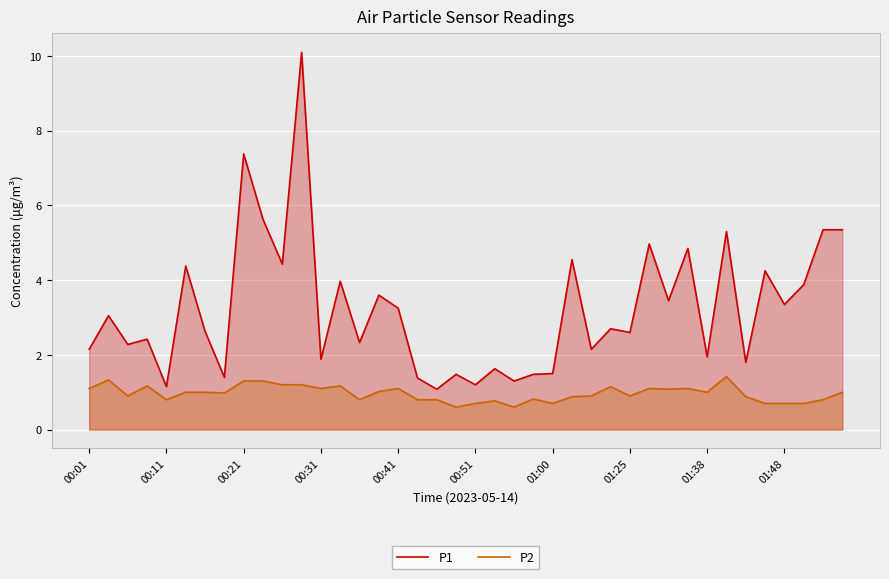

How many series are shown in this chart?

2